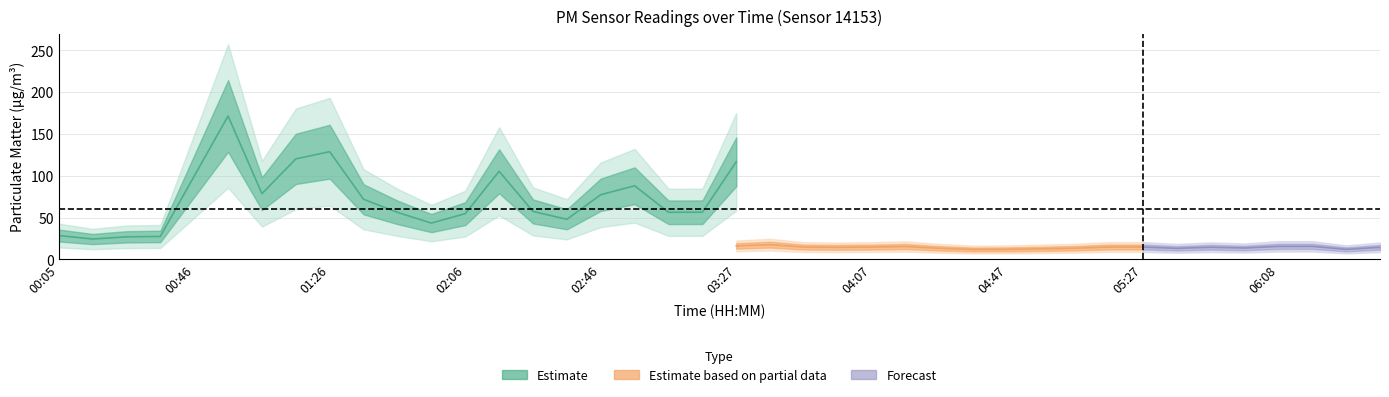

True or false: P2 has a value of 17.1 at 04:57.

False